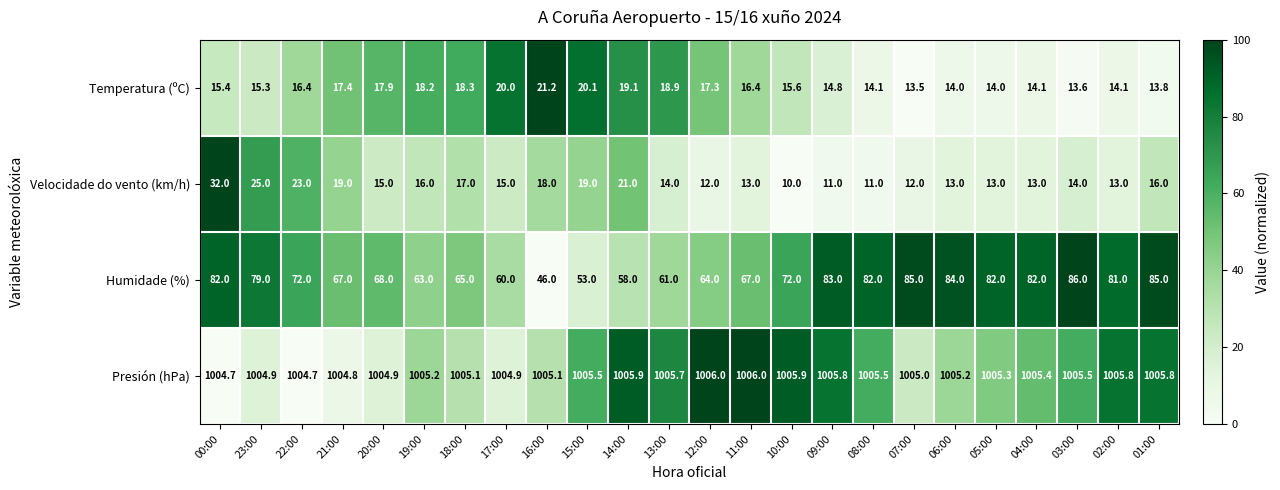

What is the lowest value of the Velocidade do vento (km/h) series?

10.0